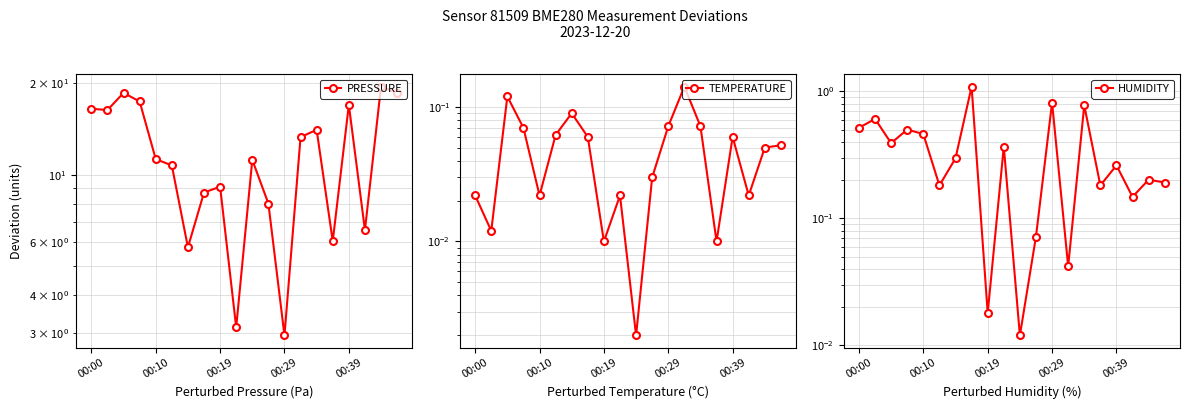

The value of PRESSURE at 00:19 is 5.3. True or false?

False